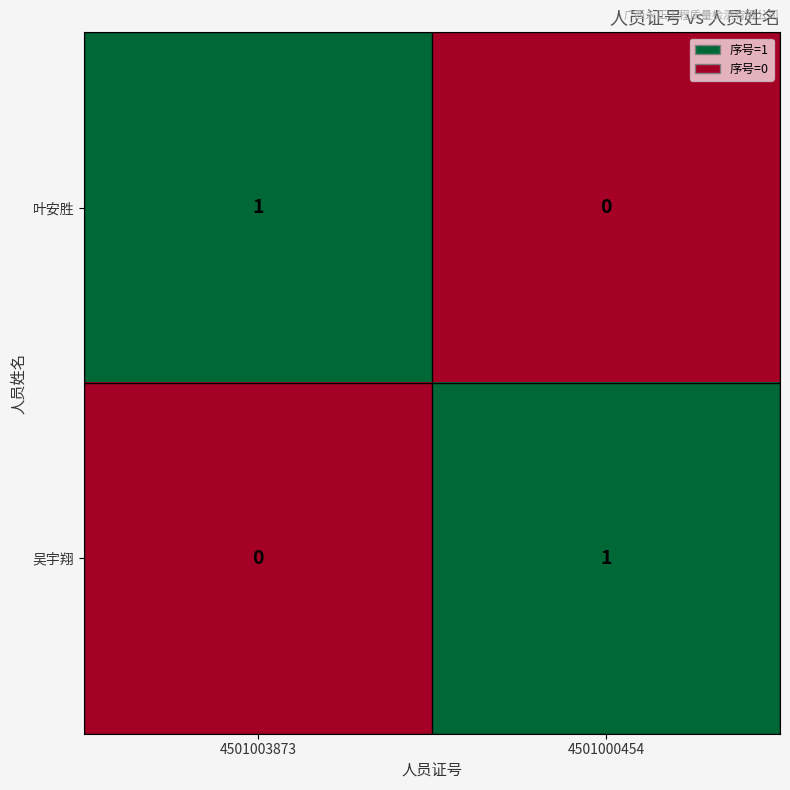

True or false: 叶安胜 has a value of 1 at 4501000454.

False